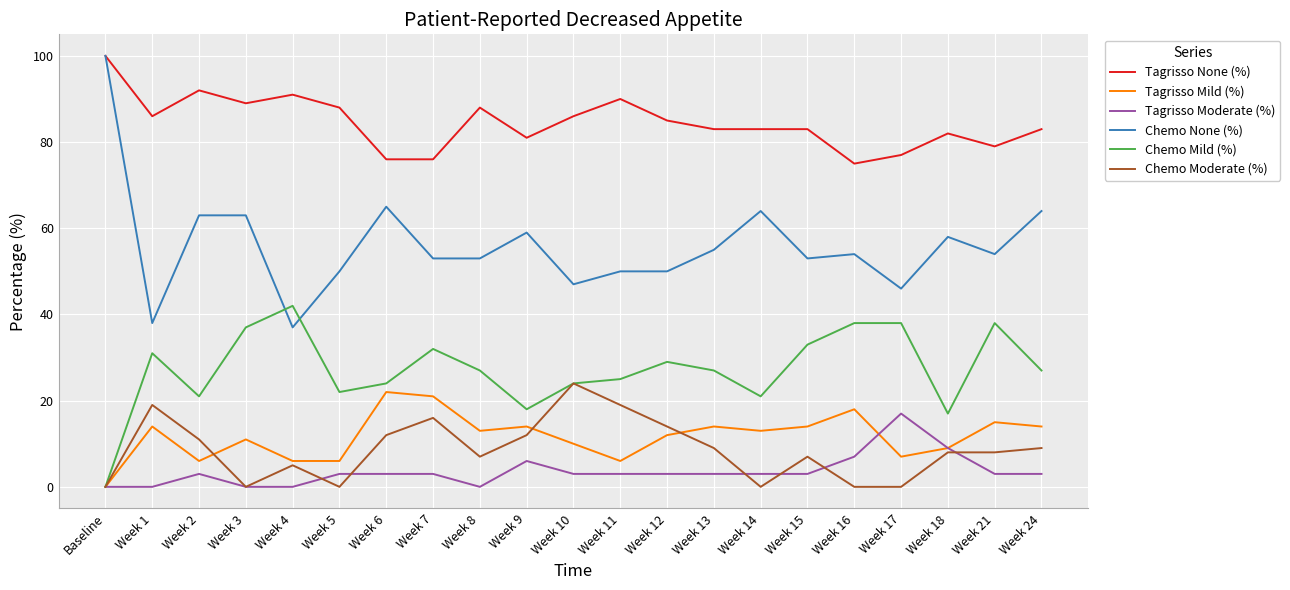

How many positive values does the Chemo Mild (%) series have?

20